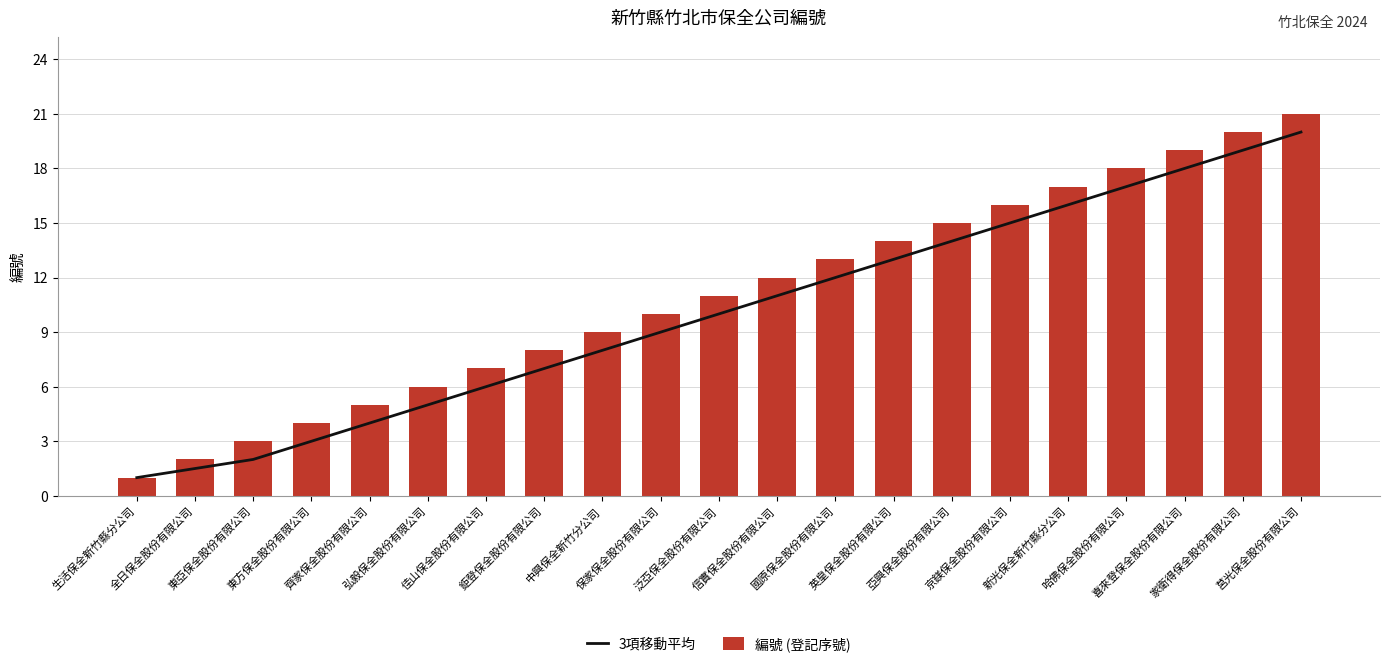

How many values in the 編號 (登記序號) series exceed 11?

10